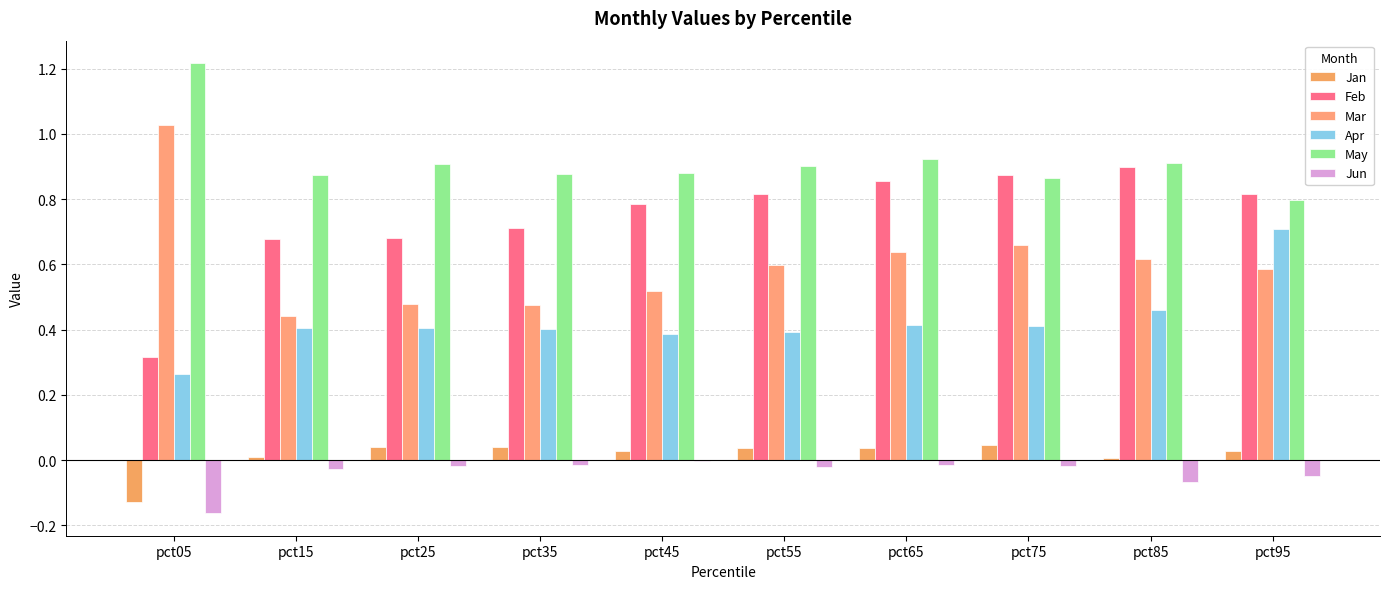

At how many categories does at least one series exceed 0?

10